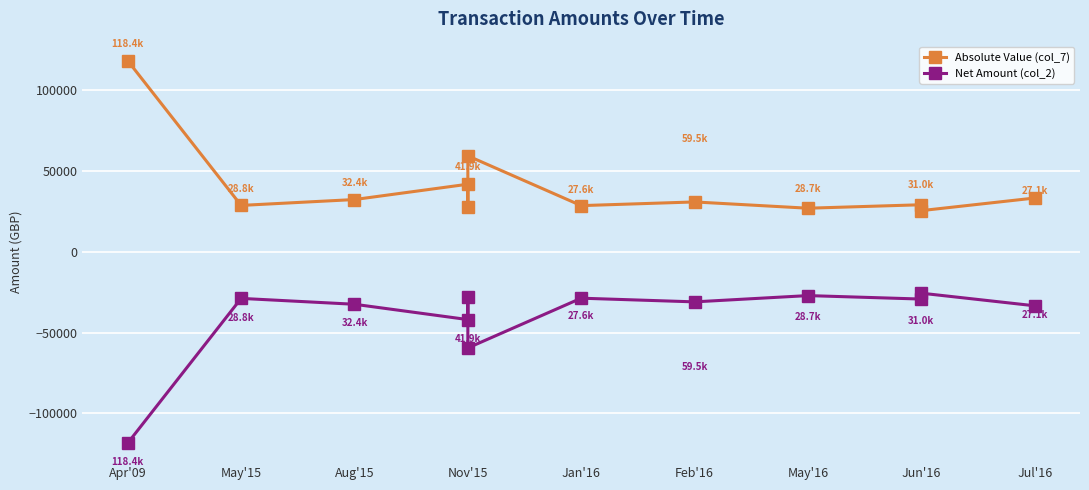

True or false: Net Amount (col_2) and Absolute Value (col_7) cross at least once.

False